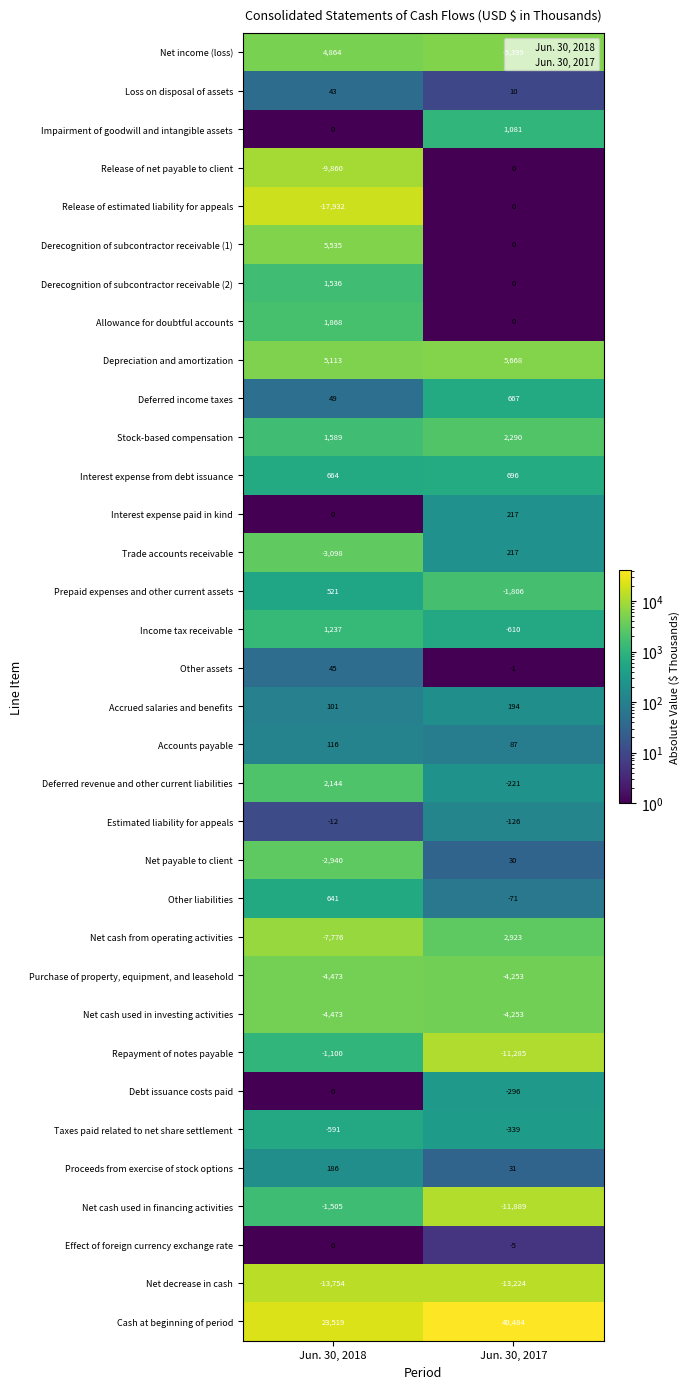

What is the sum of all Accrued salaries and benefits values?

295